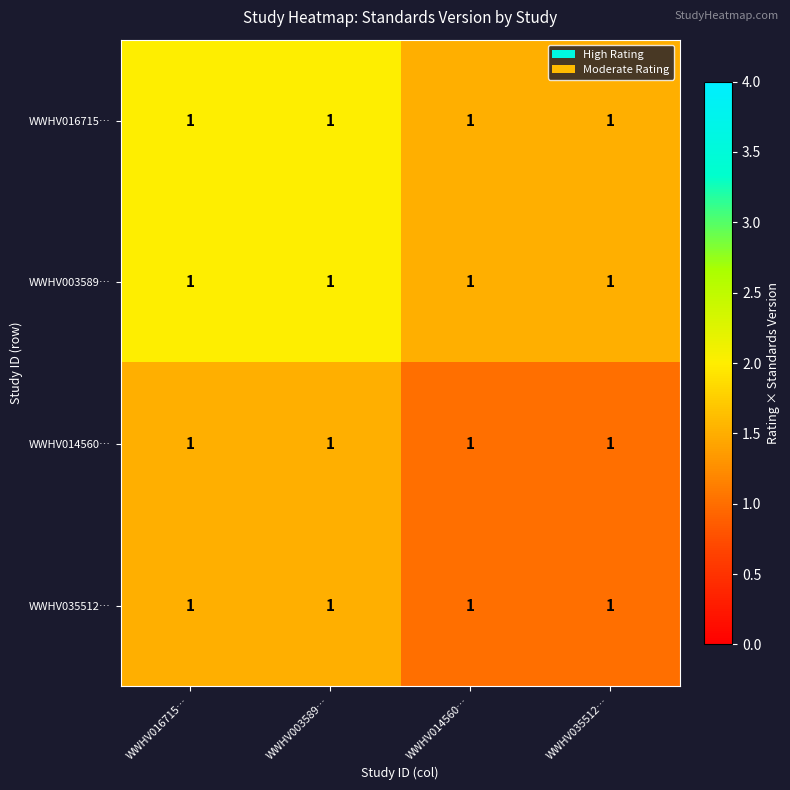

List the labels in order of WWHV016715… value, smallest first.

WWHV014560…, WWHV035512…, WWHV016715…, WWHV003589…